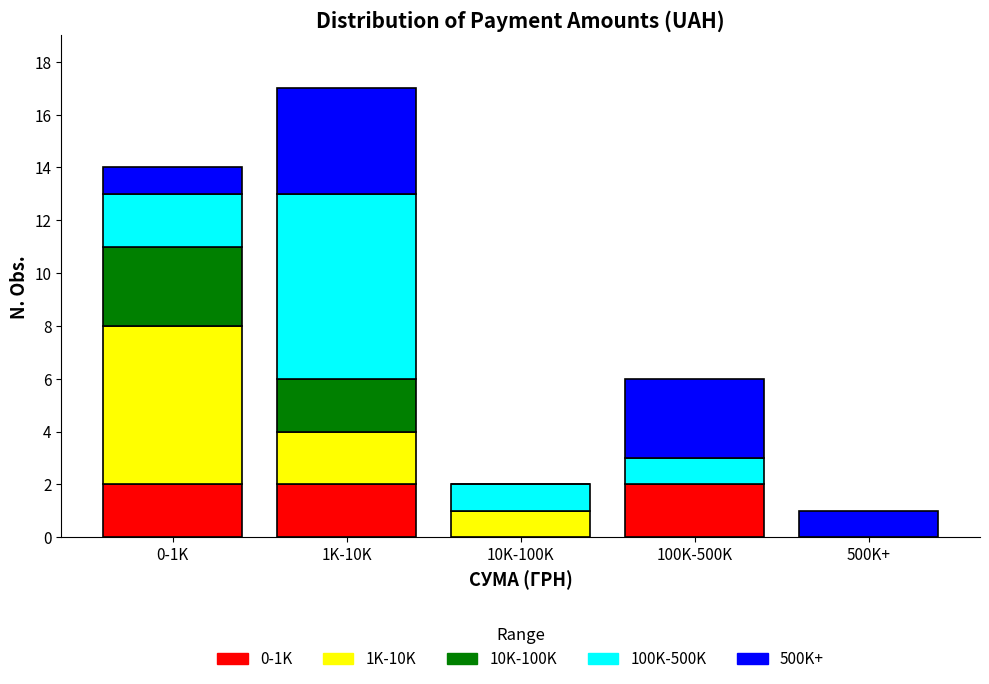

Reading left to right, transcribe the values for 0-1K.

0-1K=2	1K-10K=2	10K-100K=0	100K-500K=2	500K+=0